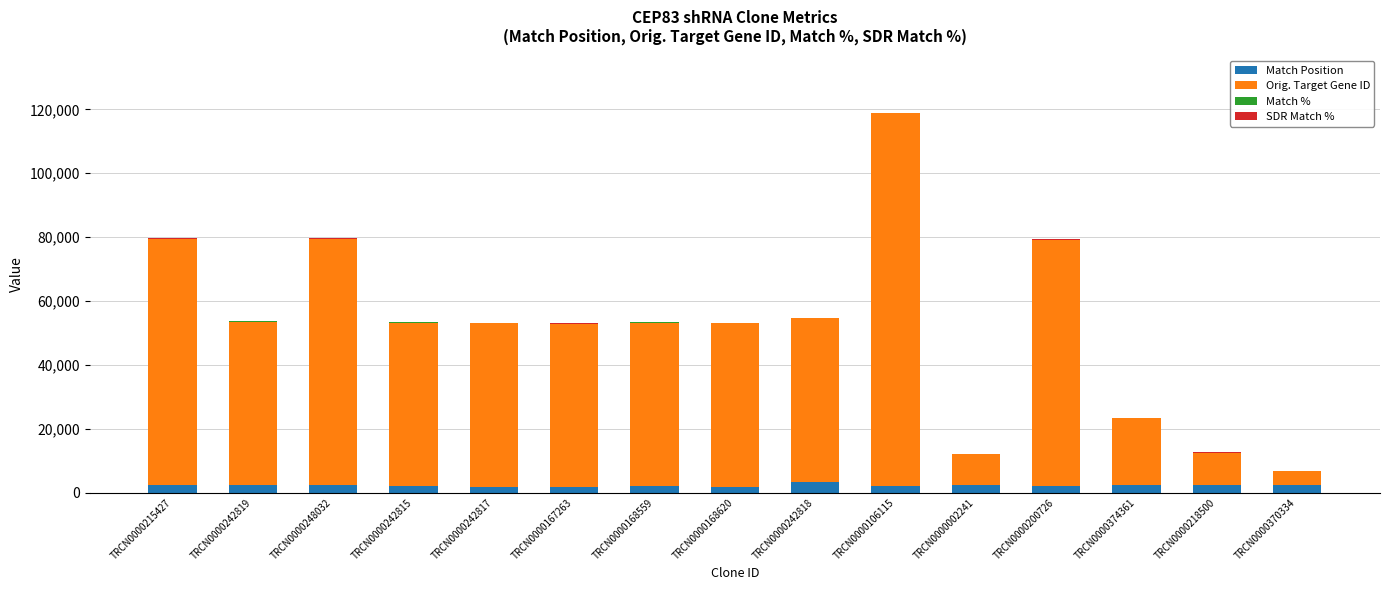

At which category is the sum across all series the highest?

TRCN0000106115